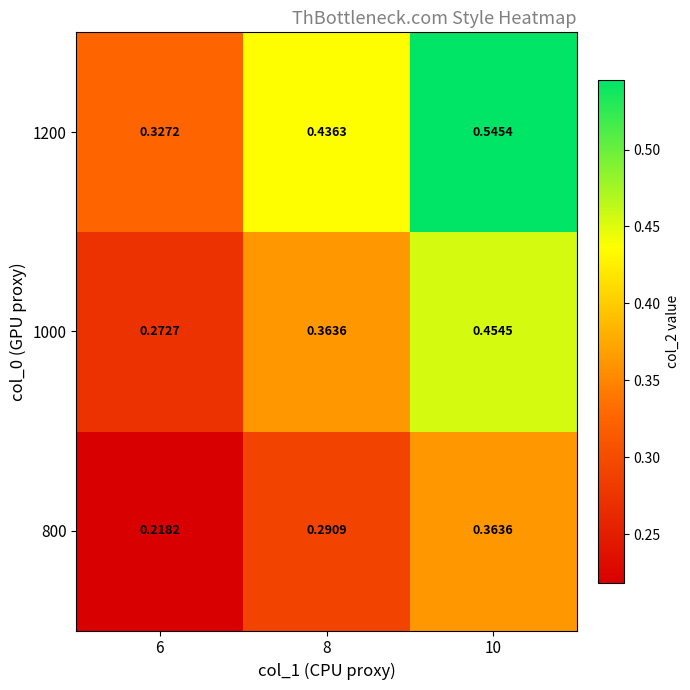

Is the value of 1000 at 6 greater than the value of 1200 at 6?

No